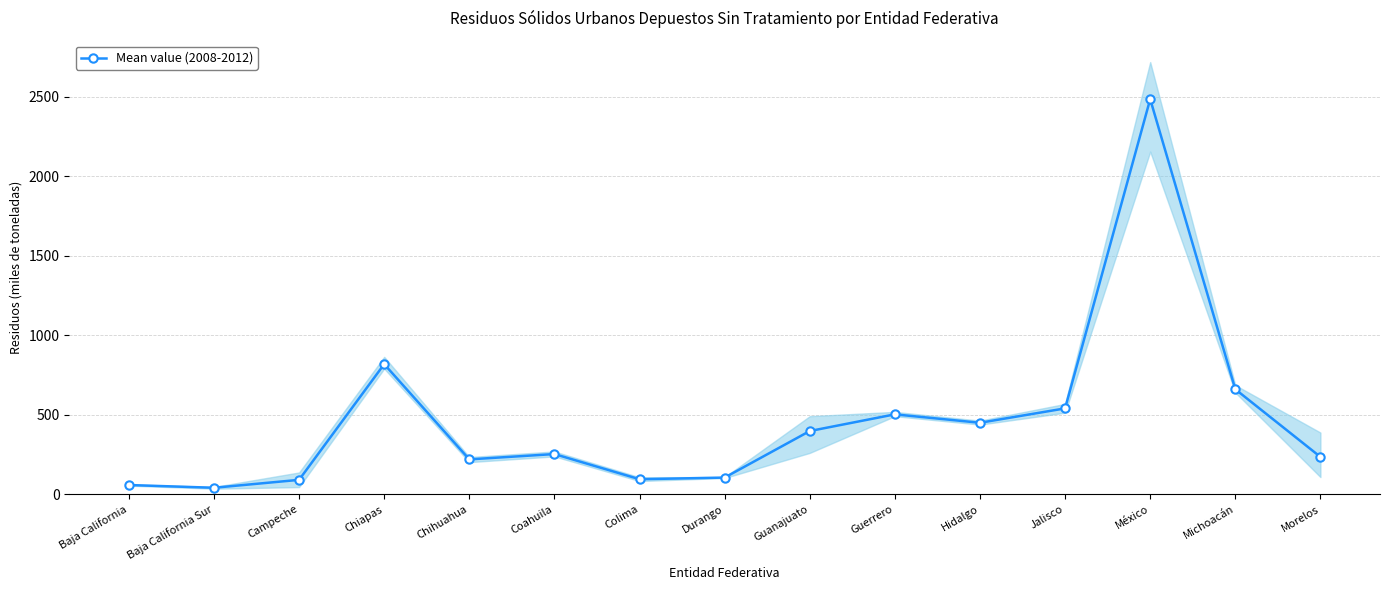

What is the ratio of the value at Colima to the value at Baja California Sur?

2.3